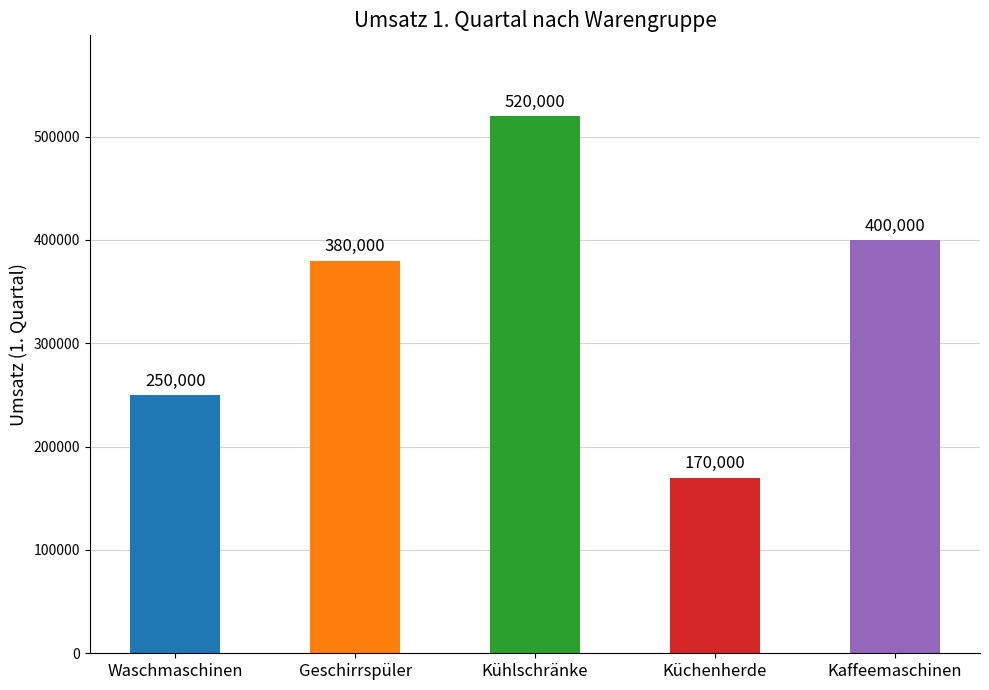

Count the number of data series in this chart.

1